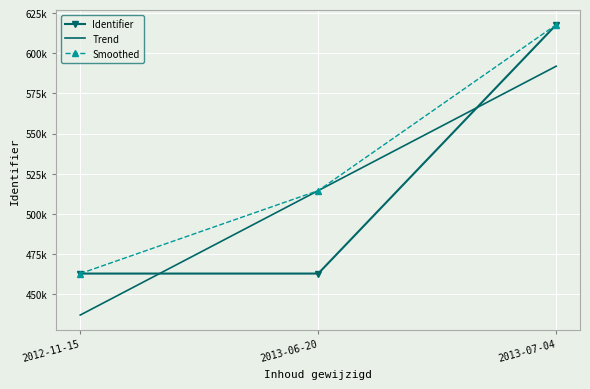

Where does the Smoothed series first go above 514490?

2013-06-20